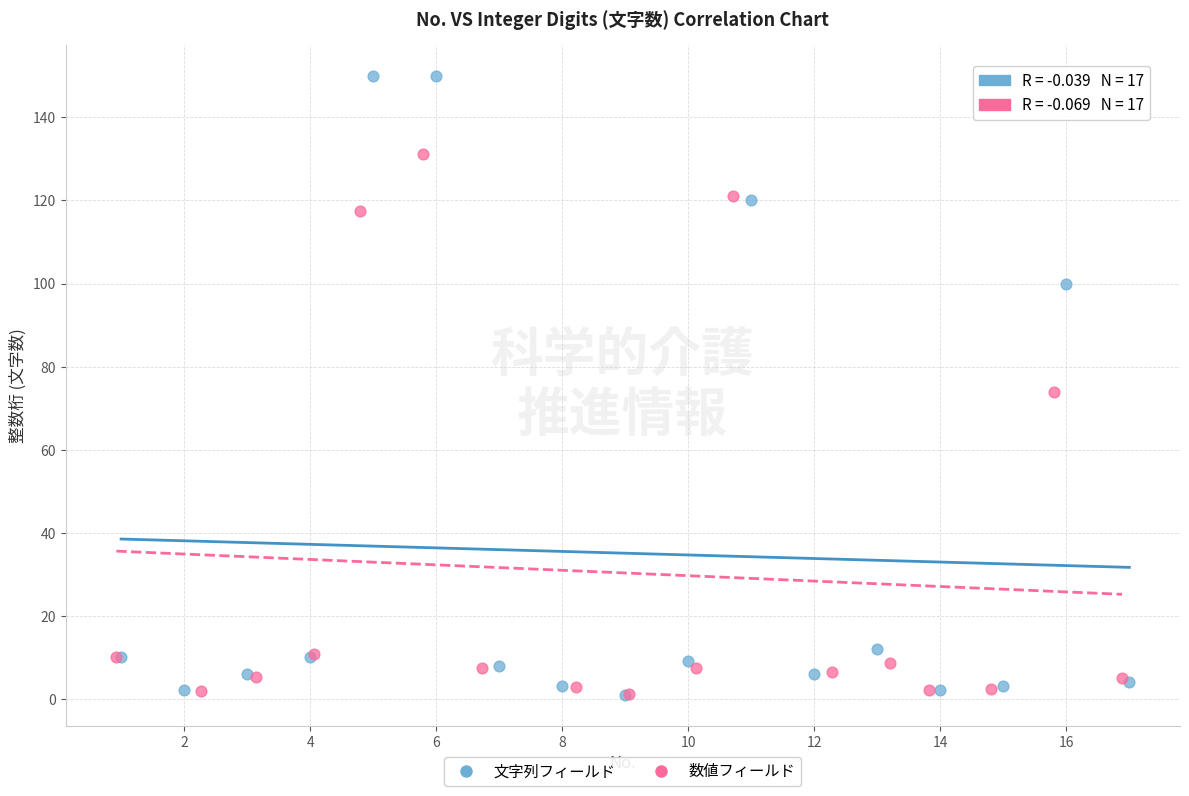

Which series reaches the maximum Y coordinate?

文字列フィールド